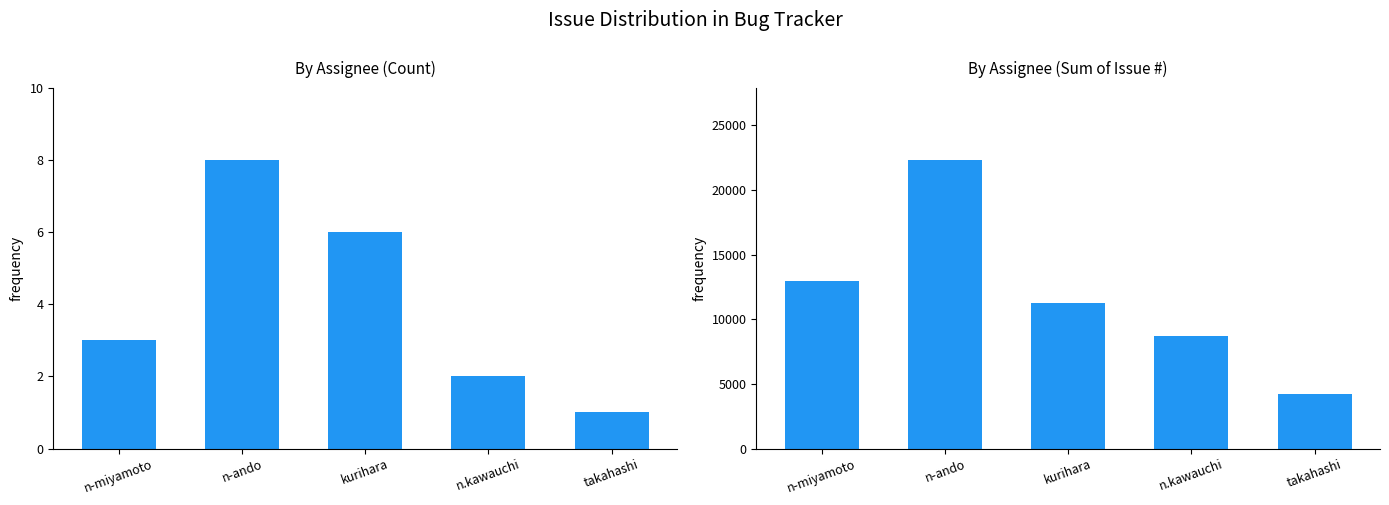

What is the sum of all Issue # Sum values?

59428